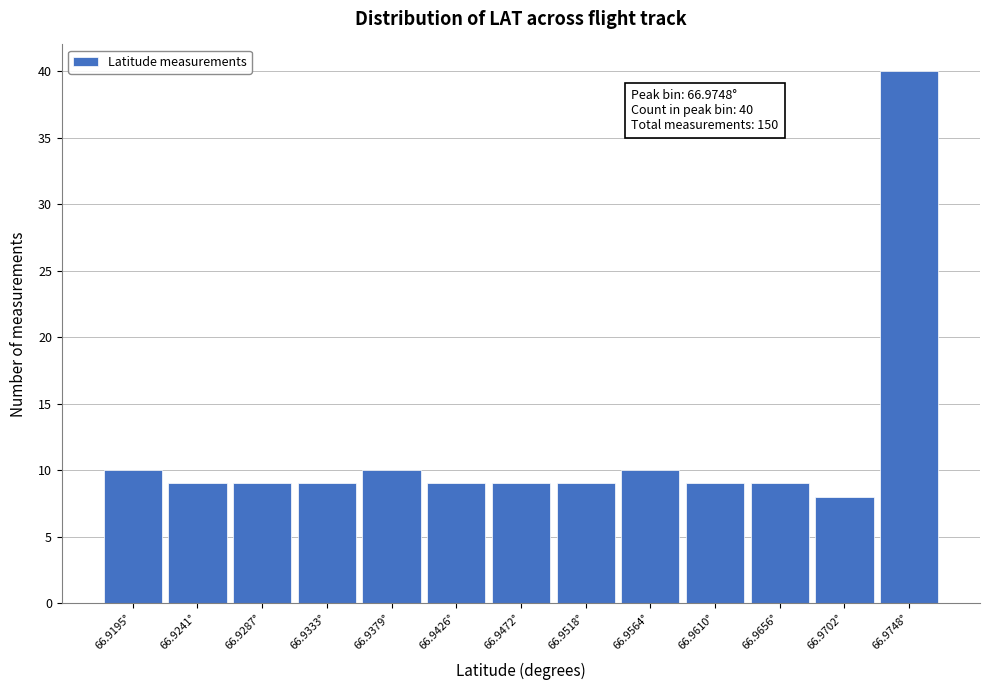

Reading right to left, list all the values displayed in this chart.

40	8	9	9	10	9	9	9	10	9	9	9	10